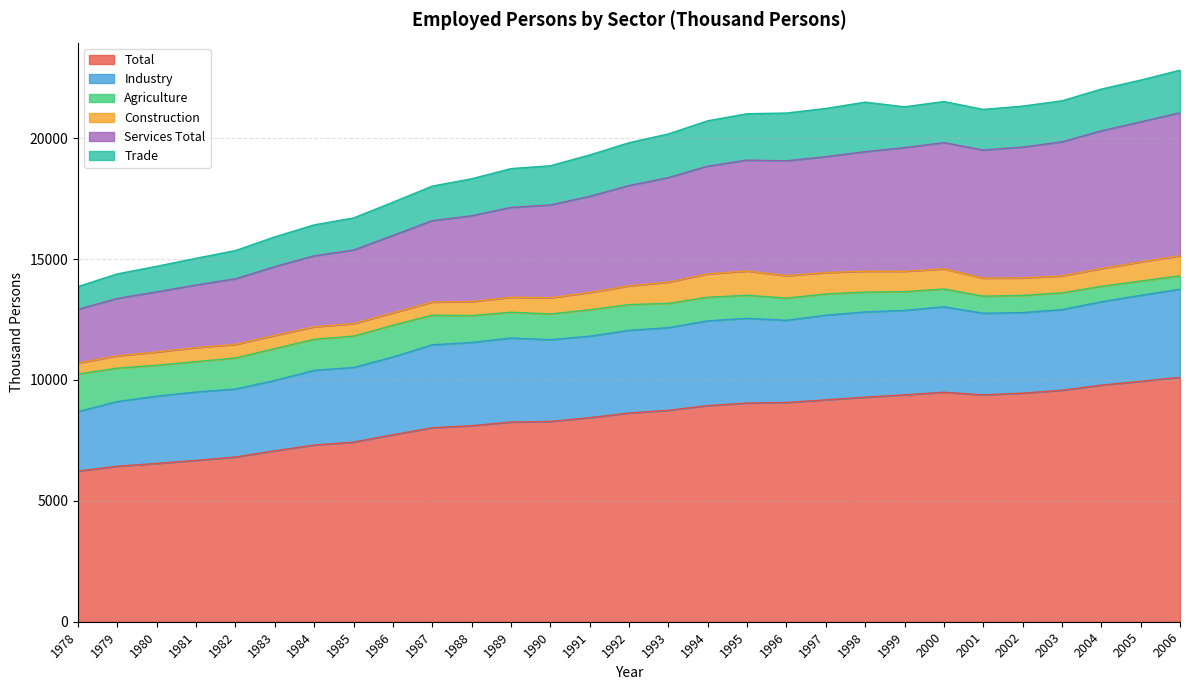

What is the value of the Total point at the 25th from the left?

9454